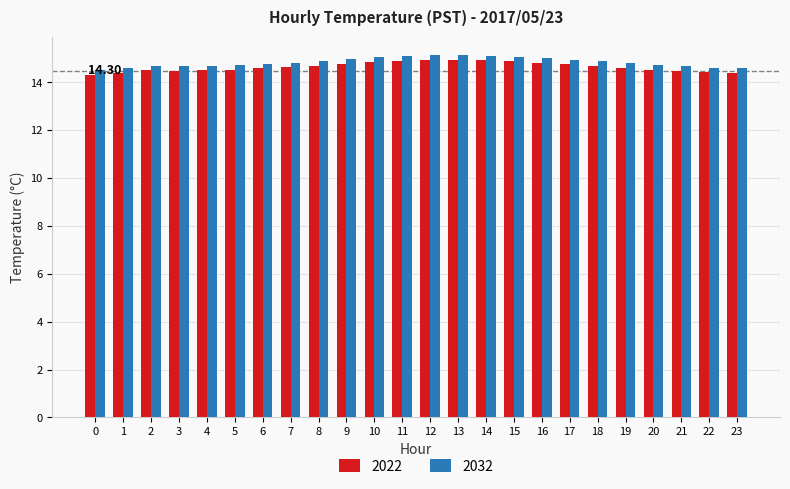

The value of 2022 at 19 is 14.6. True or false?

True